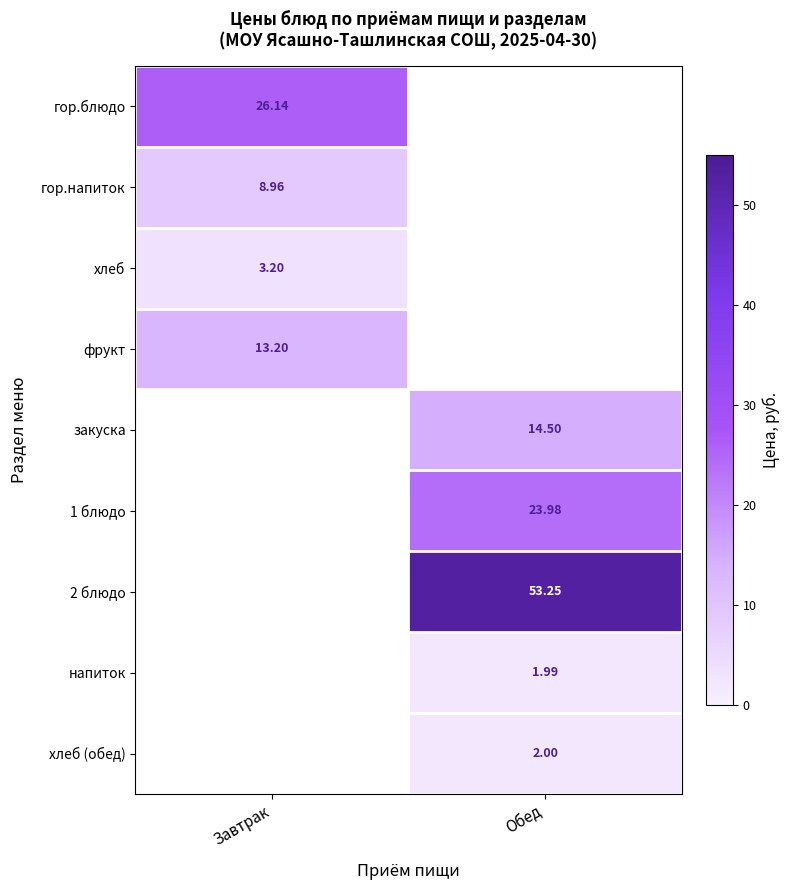

Where does the 1 блюдо series first go above 23?

Обед